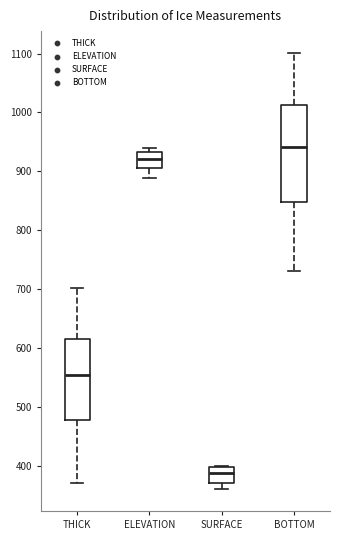

Which box has the lowest median line?

SURFACE